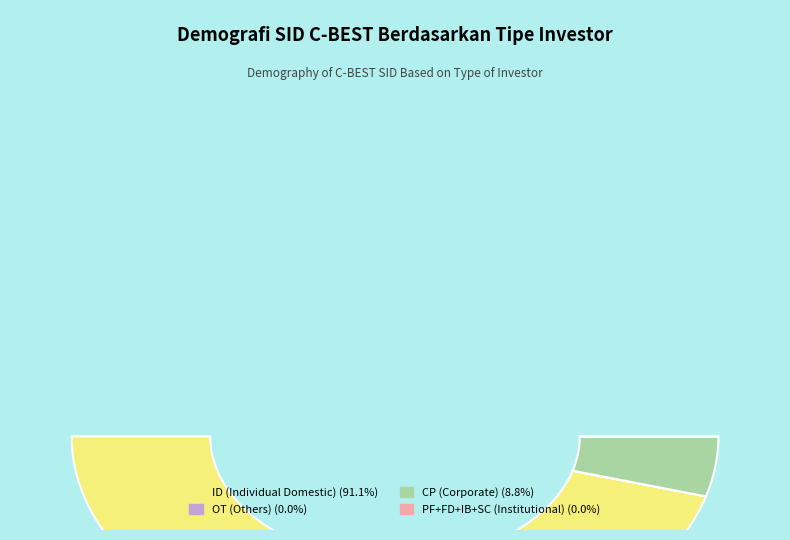

The PF slice represents 22% of the pie. True or false?

False